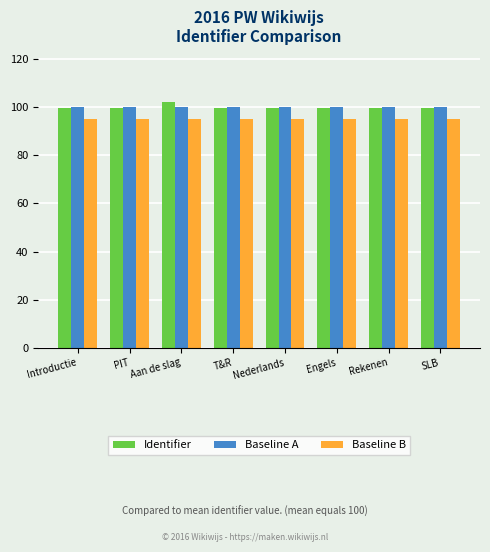

Count the number of data series in this chart.

3